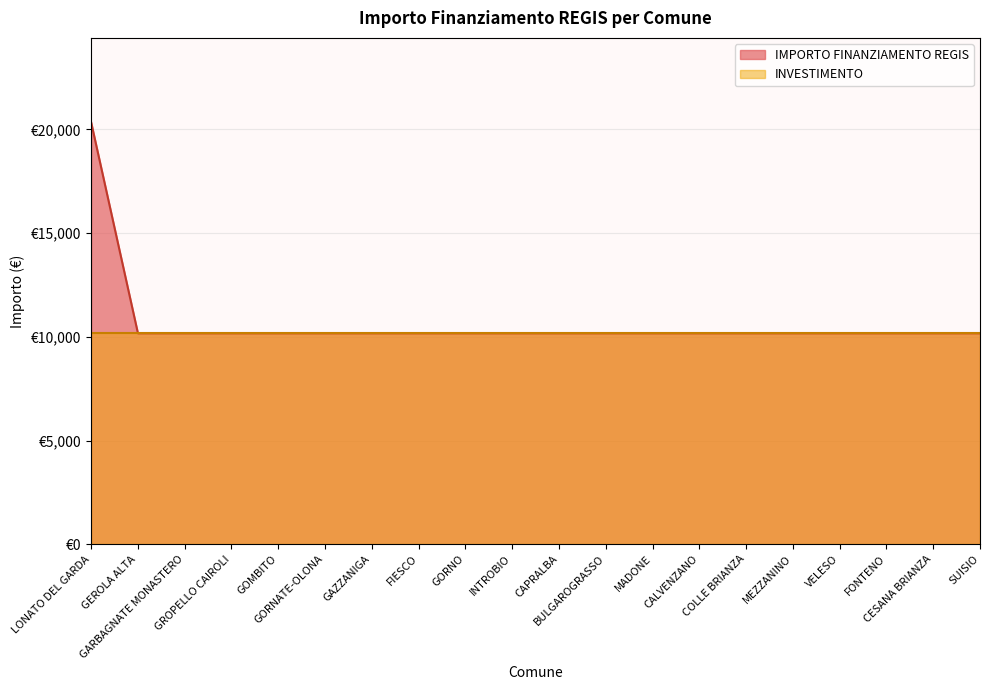

Reading left to right, list all the values displayed in this chart.

20344	10172	10172	10172	10172	10172	10172	10172	10172	10172	10172	10172	10172	10172	10172	10172	10172	10172	10172	10172